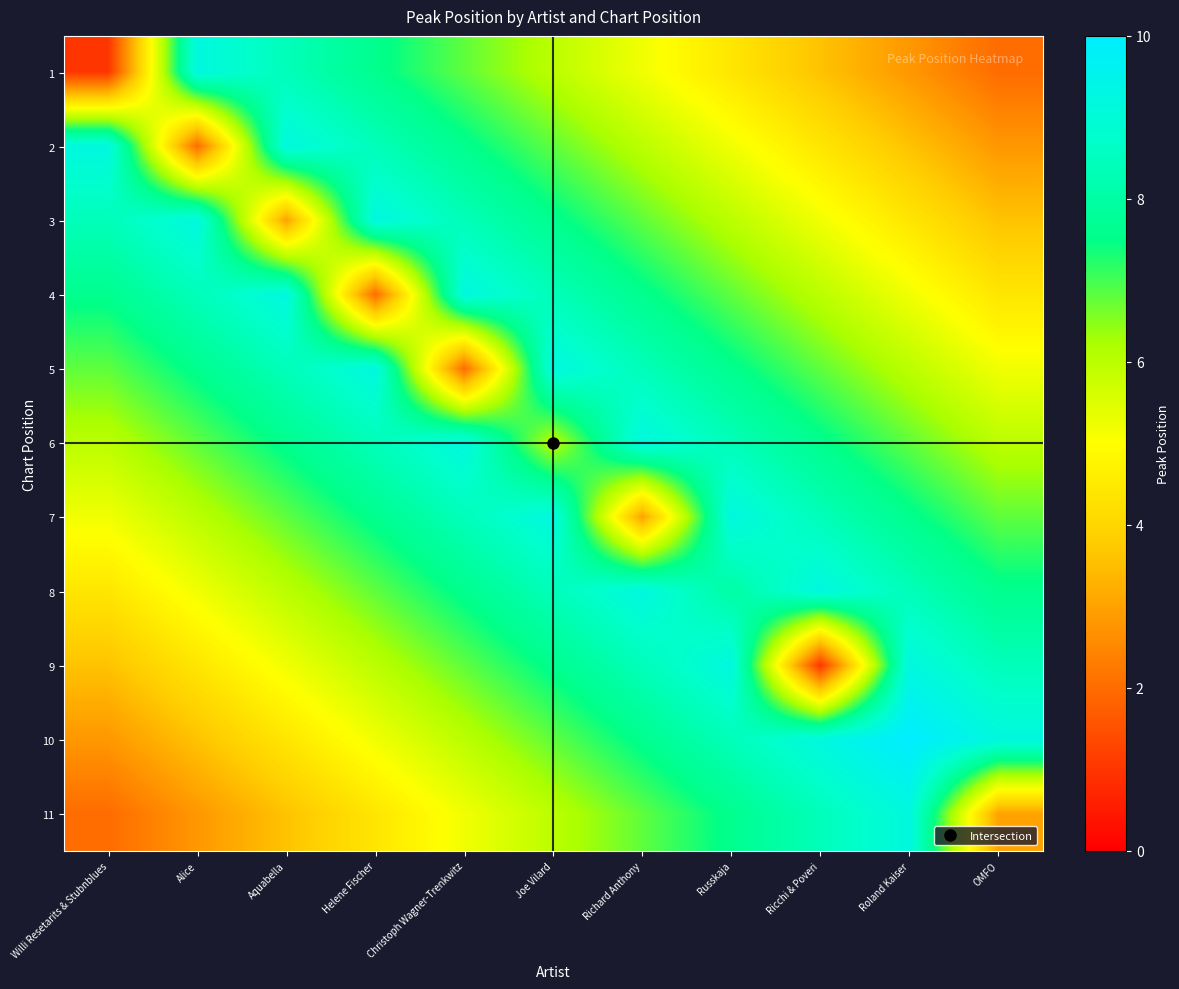

Reading left to right, what are all the values shown in this chart?

1: Willi Resetarits & Stubnblues=1.0	Alice=9.2	Aquabella=8.4	Helene Fischer=7.6	Christoph Wagner-Trenkwitz=6.8	Joe Vilard=6.0	Richard Anthony=5.2	Russkaja=4.4	Ricchi & Poveri=3.6	Roland Kaiser=2.8	OMFO=2.0
2: Willi Resetarits & Stubnblues=9.2	Alice=2.0	Aquabella=9.2	Helene Fischer=8.4	Christoph Wagner-Trenkwitz=7.6	Joe Vilard=6.8	Richard Anthony=6.0	Russkaja=5.2	Ricchi & Poveri=4.4	Roland Kaiser=3.6	OMFO=2.8
3: Willi Resetarits & Stubnblues=8.4	Alice=9.2	Aquabella=3.0	Helene Fischer=9.2	Christoph Wagner-Trenkwitz=8.4	Joe Vilard=7.6	Richard Anthony=6.8	Russkaja=6.0	Ricchi & Poveri=5.2	Roland Kaiser=4.4	OMFO=3.6
4: Willi Resetarits & Stubnblues=7.6	Alice=8.4	Aquabella=9.2	Helene Fischer=2.0	Christoph Wagner-Trenkwitz=9.2	Joe Vilard=8.4	Richard Anthony=7.6	Russkaja=6.8	Ricchi & Poveri=6.0	Roland Kaiser=5.2	OMFO=4.4
5: Willi Resetarits & Stubnblues=6.8	Alice=7.6	Aquabella=8.4	Helene Fischer=9.2	Christoph Wagner-Trenkwitz=2.0	Joe Vilard=9.2	Richard Anthony=8.4	Russkaja=7.6	Ricchi & Poveri=6.8	Roland Kaiser=6.0	OMFO=5.2
6: Willi Resetarits & Stubnblues=6.0	Alice=6.8	Aquabella=7.6	Helene Fischer=8.4	Christoph Wagner-Trenkwitz=9.2	Joe Vilard=6.0	Richard Anthony=9.2	Russkaja=8.4	Ricchi & Poveri=7.6	Roland Kaiser=6.8	OMFO=6.0
7: Willi Resetarits & Stubnblues=5.2	Alice=6.0	Aquabella=6.8	Helene Fischer=7.6	Christoph Wagner-Trenkwitz=8.4	Joe Vilard=9.2	Richard Anthony=3.0	Russkaja=9.2	Ricchi & Poveri=8.4	Roland Kaiser=7.6	OMFO=6.8
8: Willi Resetarits & Stubnblues=4.4	Alice=5.2	Aquabella=6.0	Helene Fischer=6.8	Christoph Wagner-Trenkwitz=7.6	Joe Vilard=8.4	Richard Anthony=9.2	Russkaja=8.0	Ricchi & Poveri=9.2	Roland Kaiser=8.4	OMFO=7.6
9: Willi Resetarits & Stubnblues=3.6	Alice=4.4	Aquabella=5.2	Helene Fischer=6.0	Christoph Wagner-Trenkwitz=6.8	Joe Vilard=7.6	Richard Anthony=8.4	Russkaja=9.2	Ricchi & Poveri=1.0	Roland Kaiser=9.2	OMFO=8.4
10: Willi Resetarits & Stubnblues=2.8	Alice=3.6	Aquabella=4.4	Helene Fischer=5.2	Christoph Wagner-Trenkwitz=6.0	Joe Vilard=6.8	Richard Anthony=7.6	Russkaja=8.4	Ricchi & Poveri=9.2	Roland Kaiser=10.0	OMFO=9.2
11: Willi Resetarits & Stubnblues=2.0	Alice=2.8	Aquabella=3.6	Helene Fischer=4.4	Christoph Wagner-Trenkwitz=5.2	Joe Vilard=6.0	Richard Anthony=6.8	Russkaja=7.6	Ricchi & Poveri=8.4	Roland Kaiser=9.2	OMFO=3.0